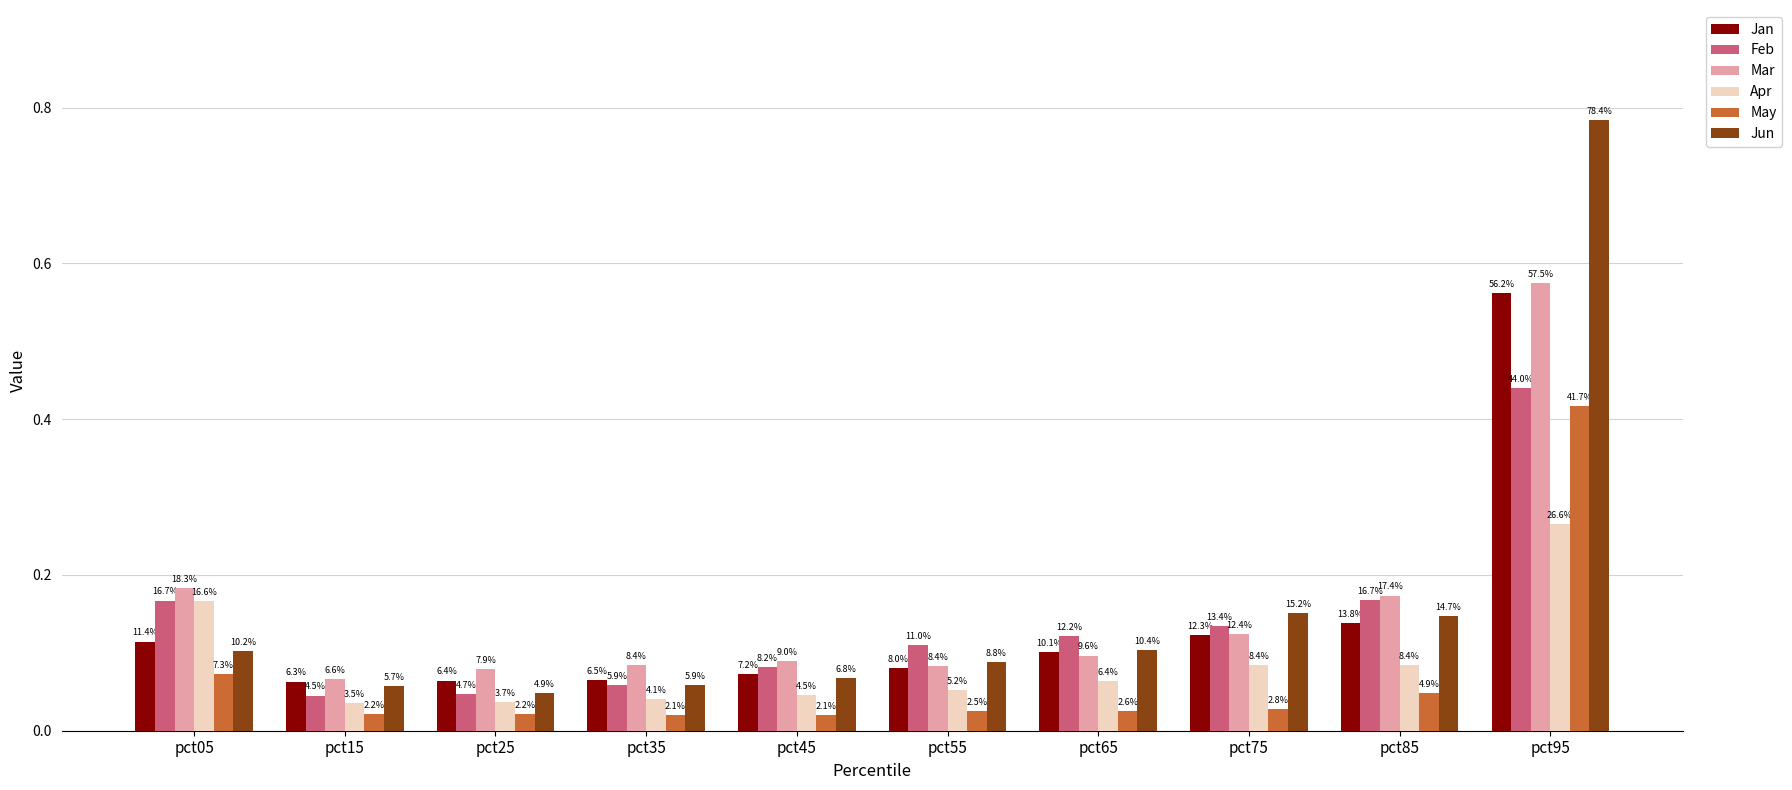

What is the average value of the Jan series?

0.1